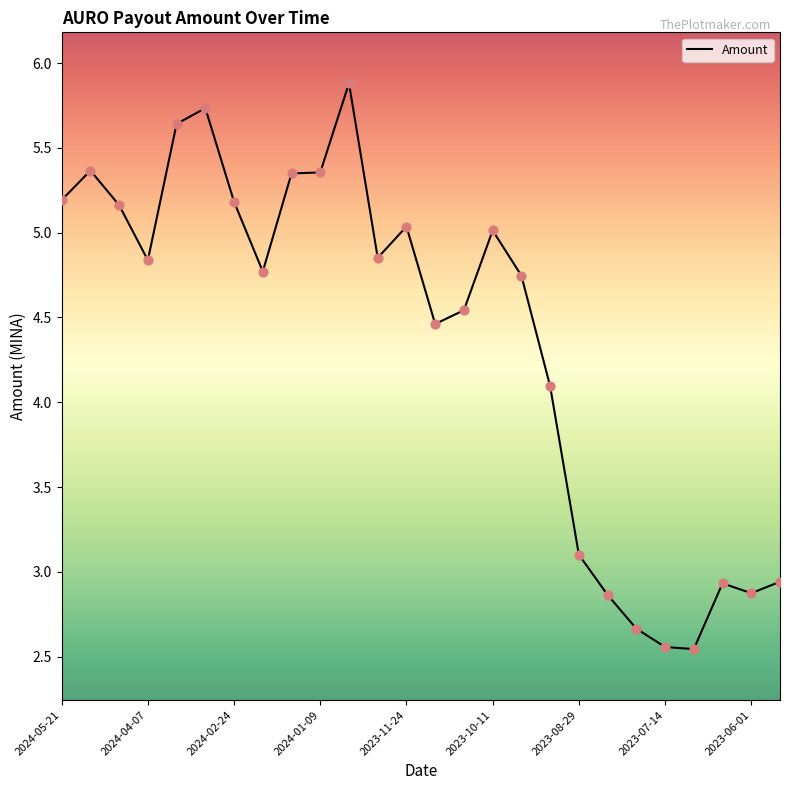

What is the maximum value shown in the chart?

5.9